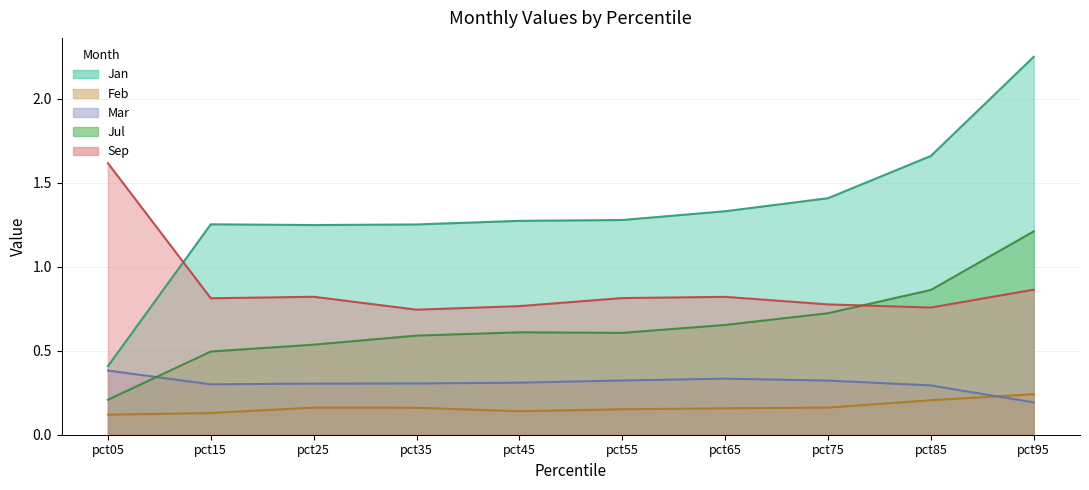

Which series has the widest spread of values?

Jan